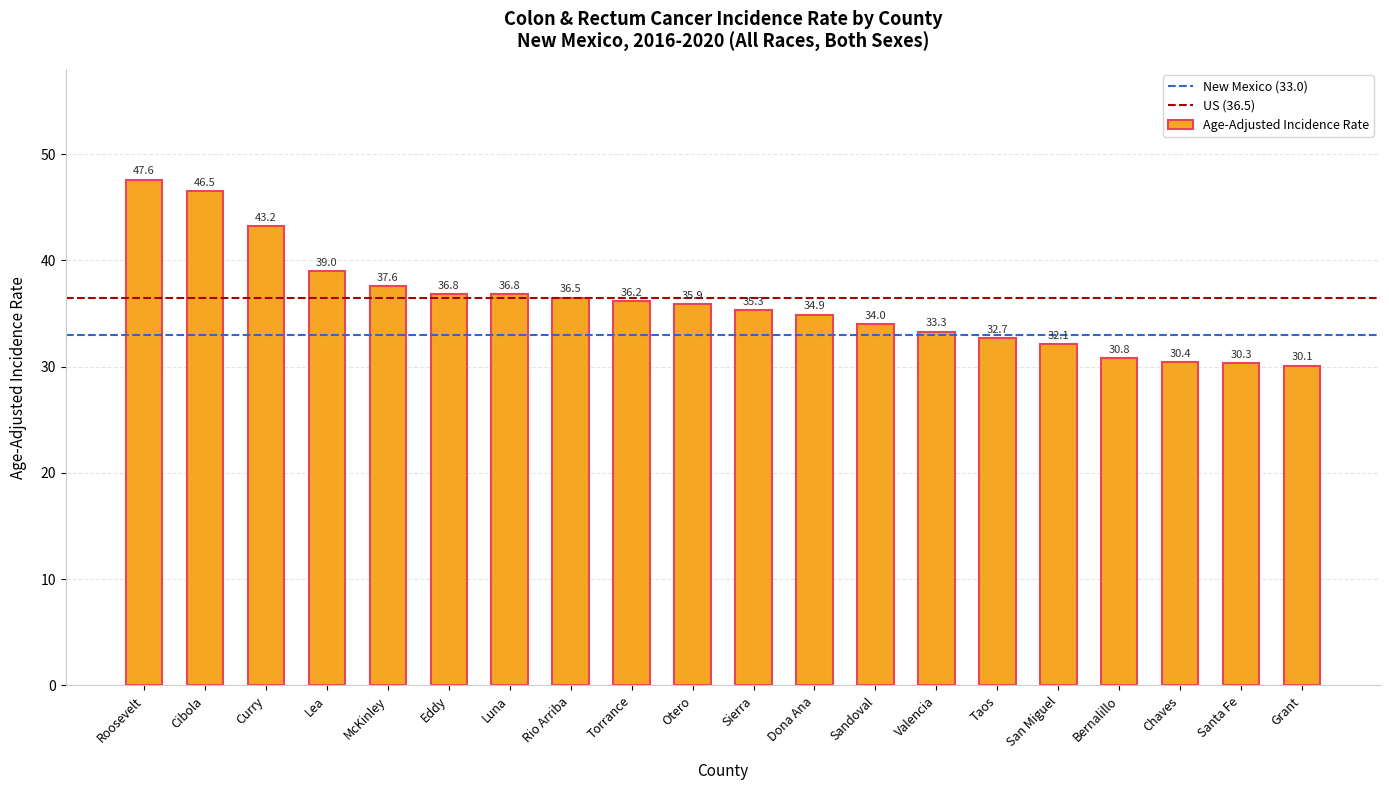

What is the difference between the second highest and minimum values?

16.4